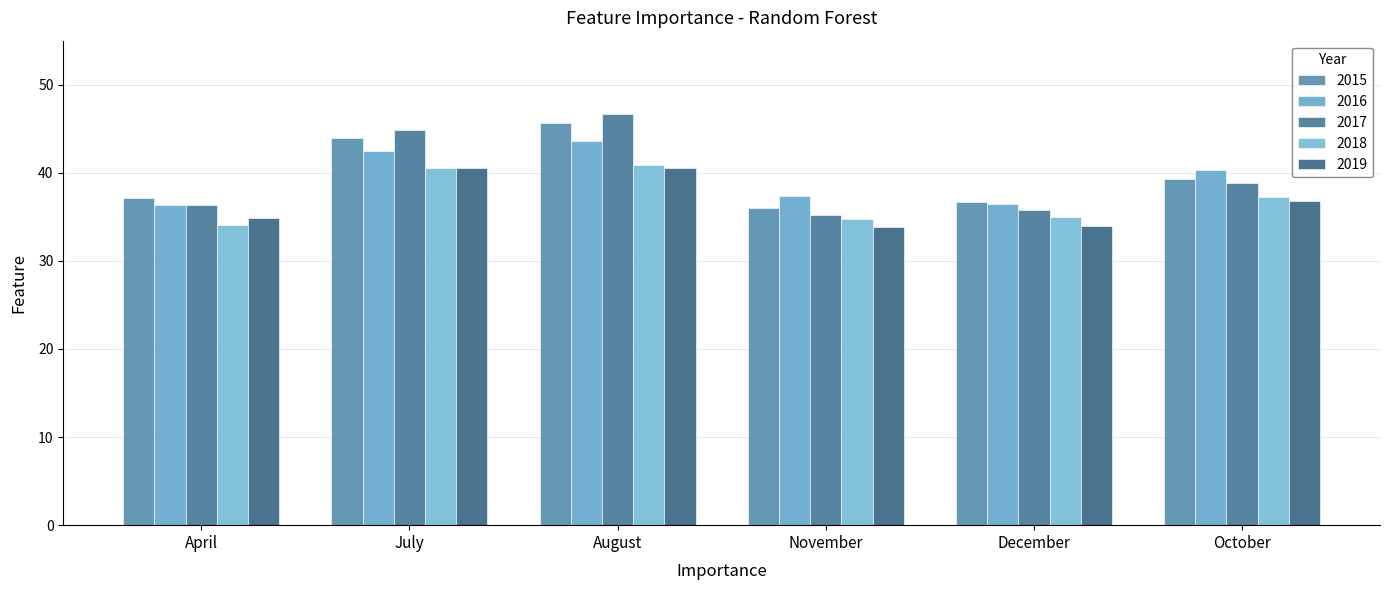

Is the value of 2018 at December greater than the value of 2016 at August?

No